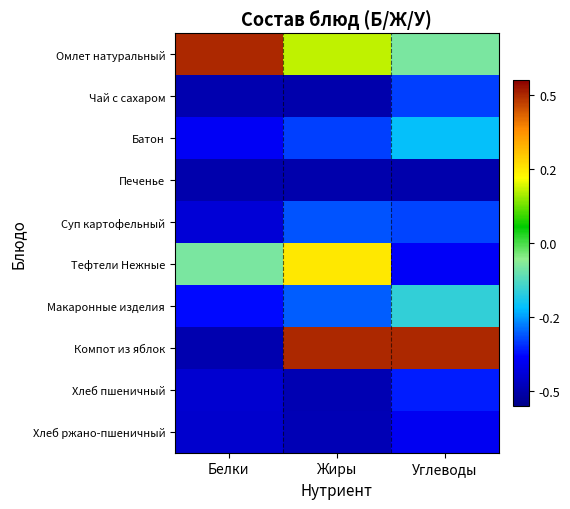

Rank the series by their maximum value, from highest to lowest.

Омлет натуральный, Компот из яблок, Тефтели Нежные, Макаронные изделия, Батон, Суп картофельный, Чай с сахаром, Хлеб пшеничный, Хлеб ржано-пшеничный, Печенье